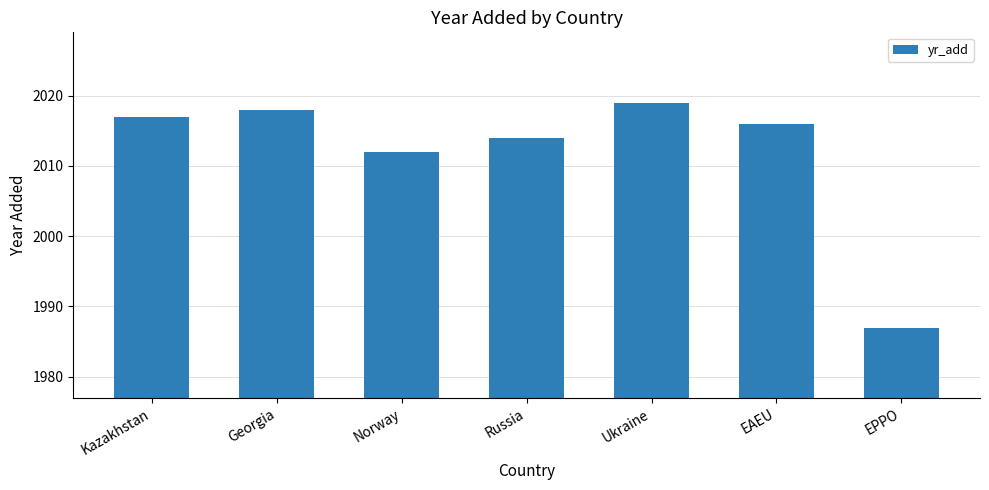

The value at EPPO is 612. True or false?

False